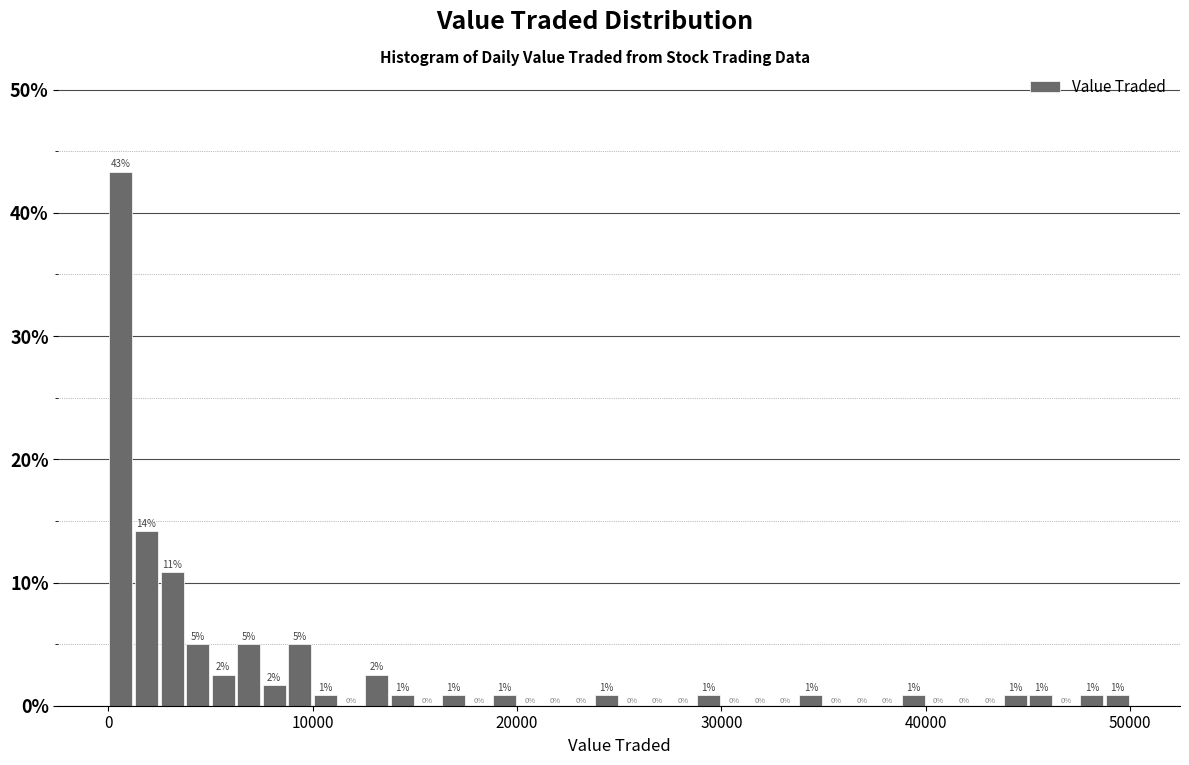

Read against the x-axis, roughly where is the centre of the tallest bar?

1000